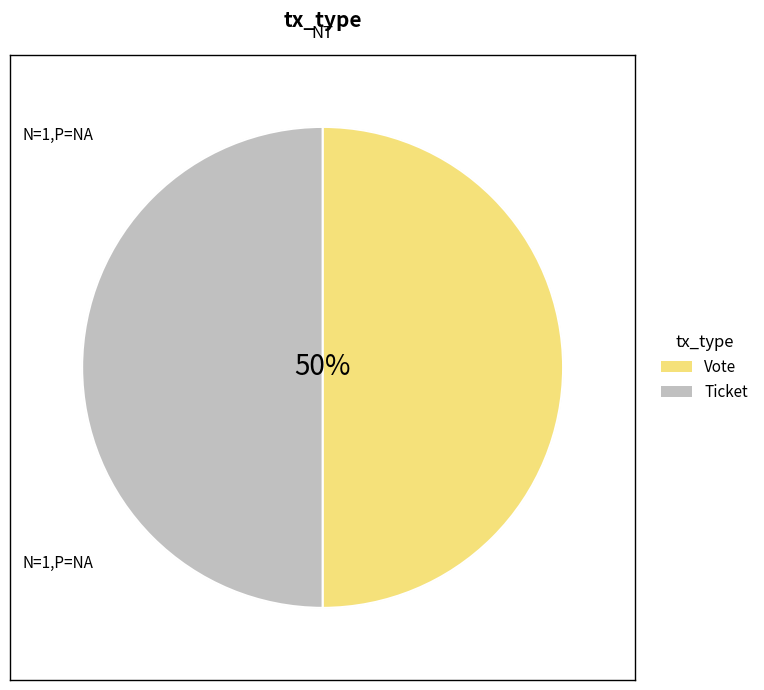

Combined, do Vote and Ticket account for over 50%?

Yes